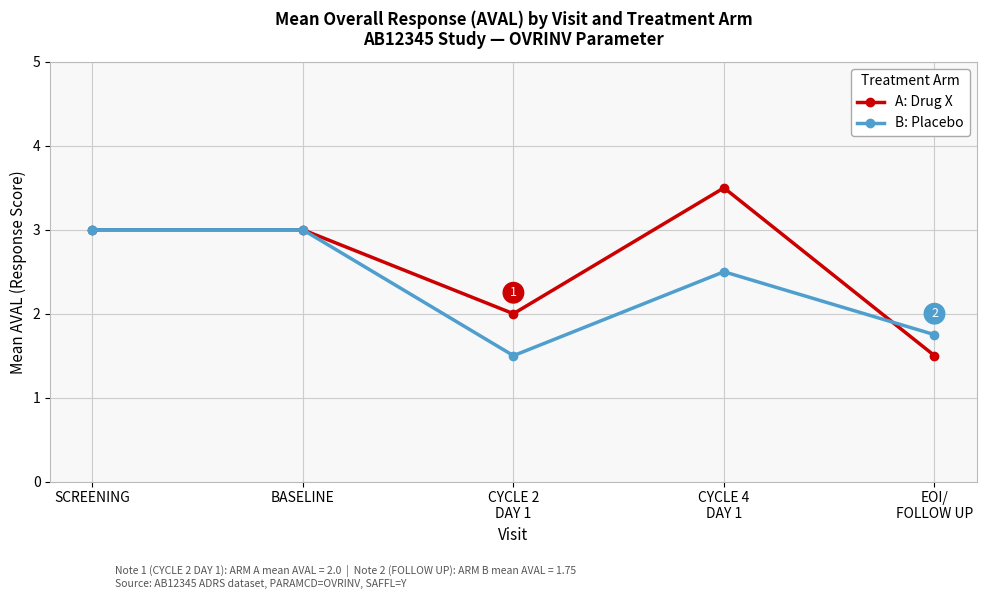

What is the spread (max minus min) of values at CYCLE 4
DAY 1?

1.0